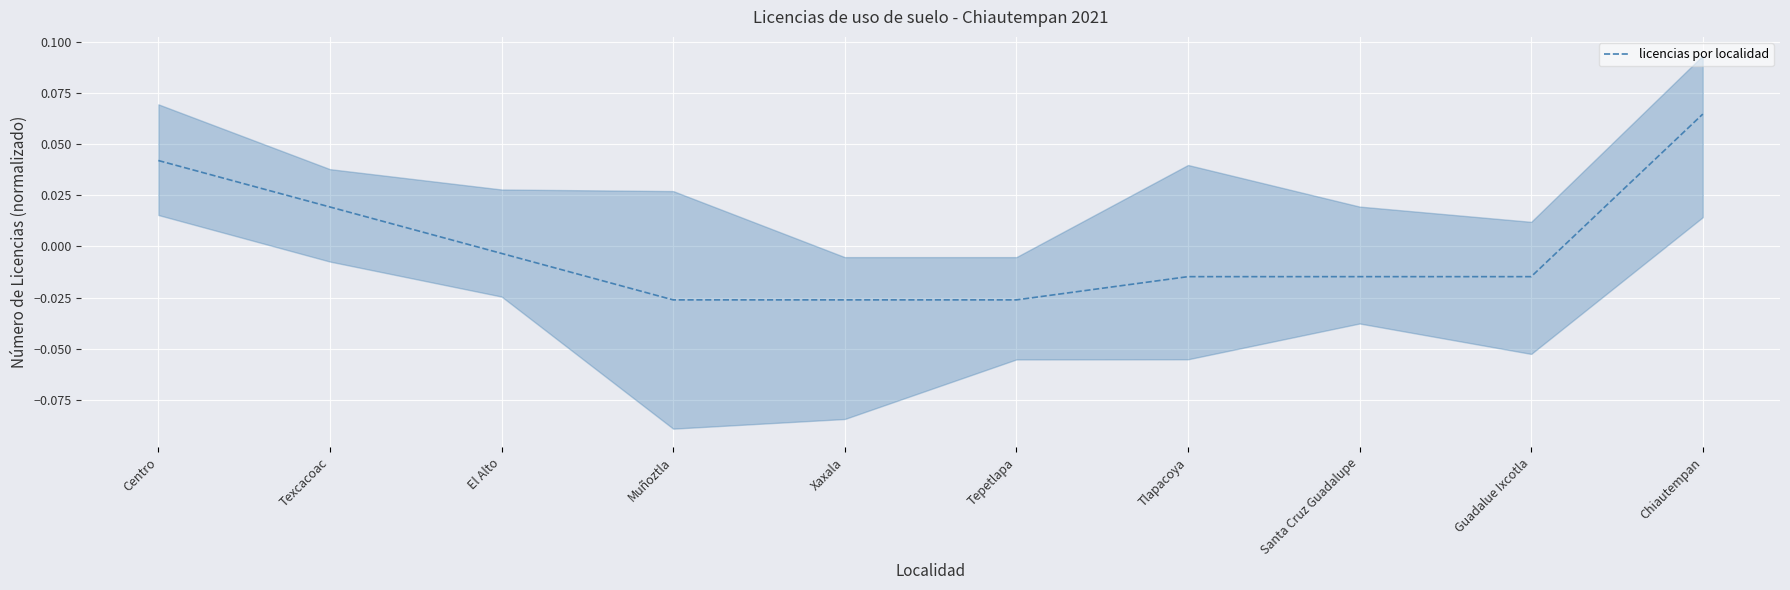

Is this an area chart (filled region under the line)?

No